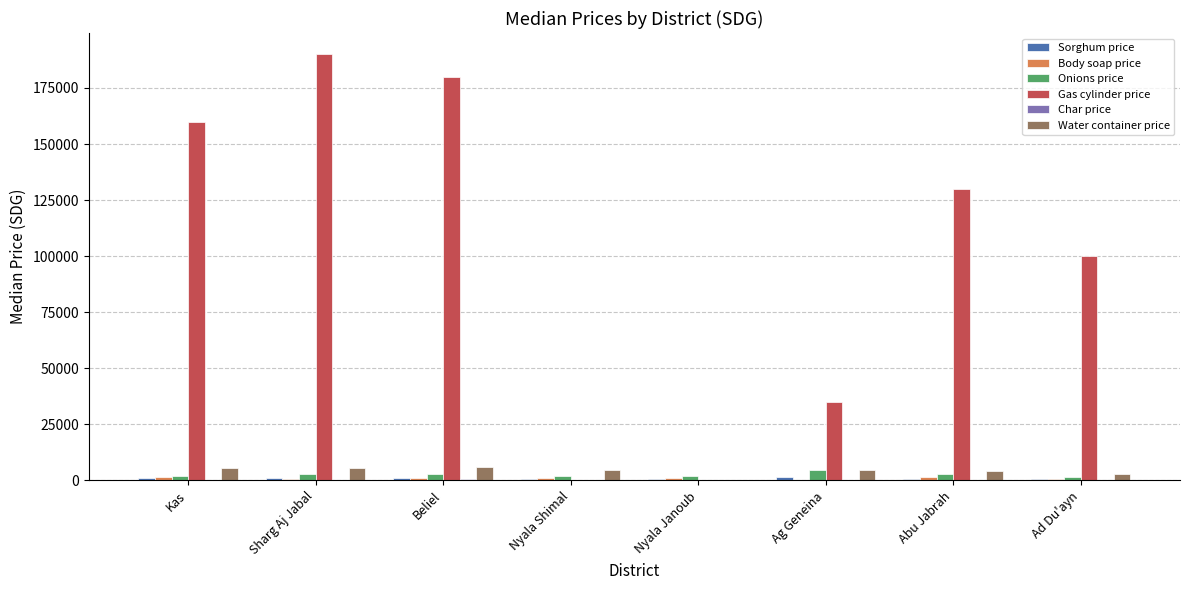

Between Sharg Aj Jabal and Ad Du'ayn, which series saw the biggest shift?

Gas cylinder price